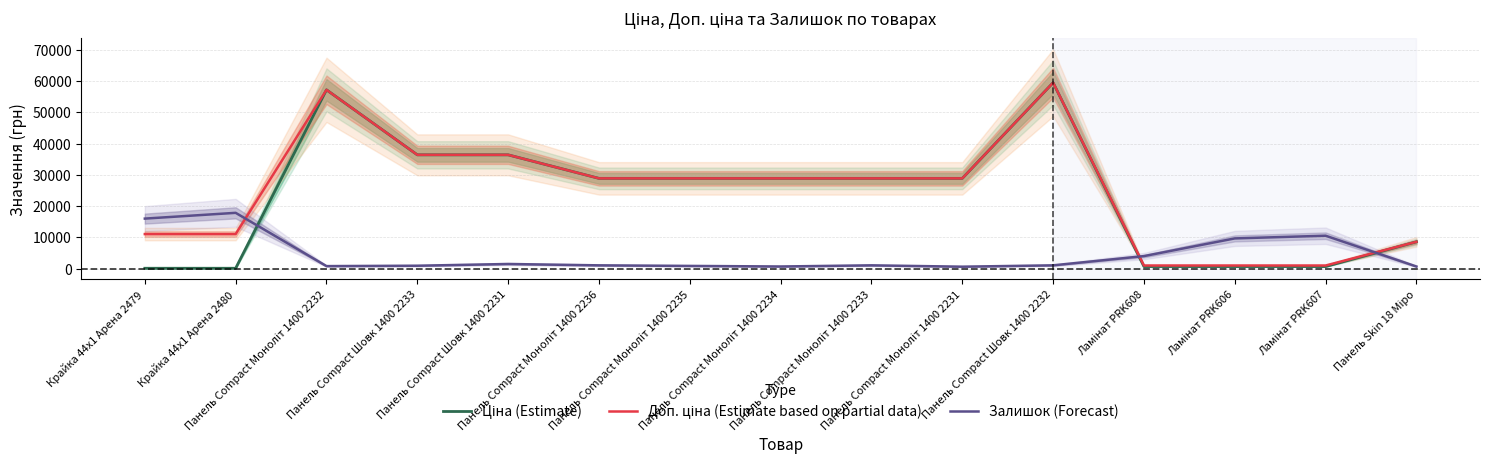

How many values in the Залишок (Forecast) series exceed 1046?

9